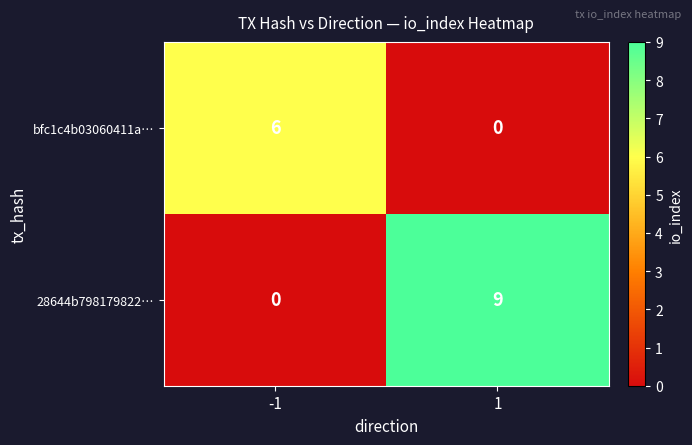

How many categories are shown in the chart?

2